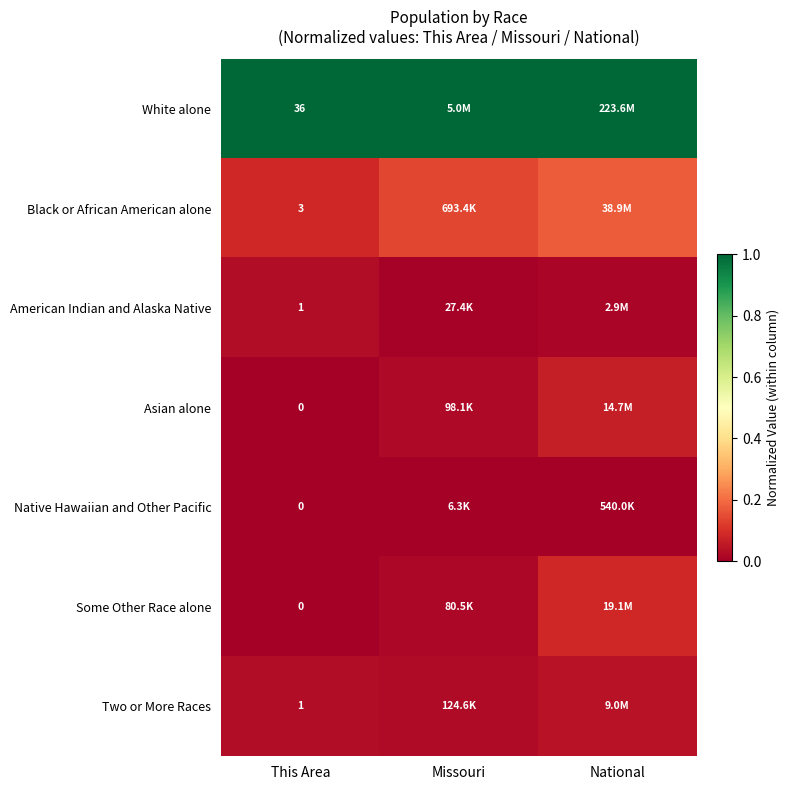

Which has a higher value, National or Missouri?

National